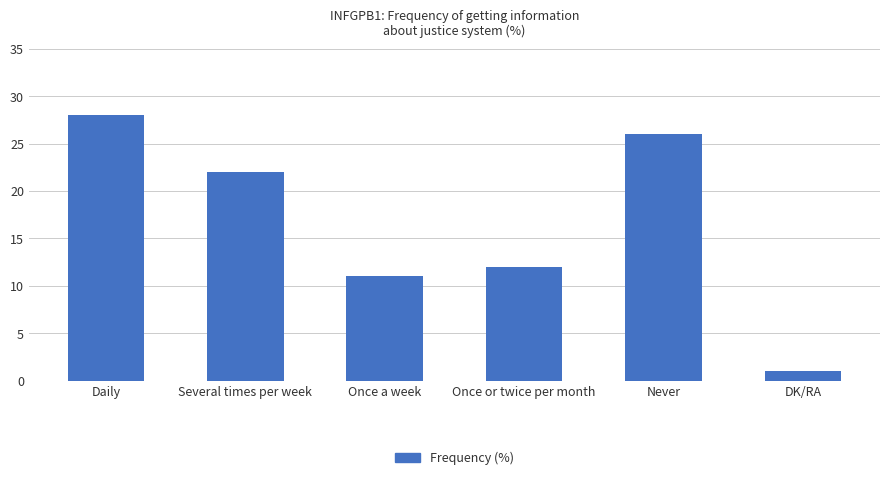

How many bars are there in total?

6